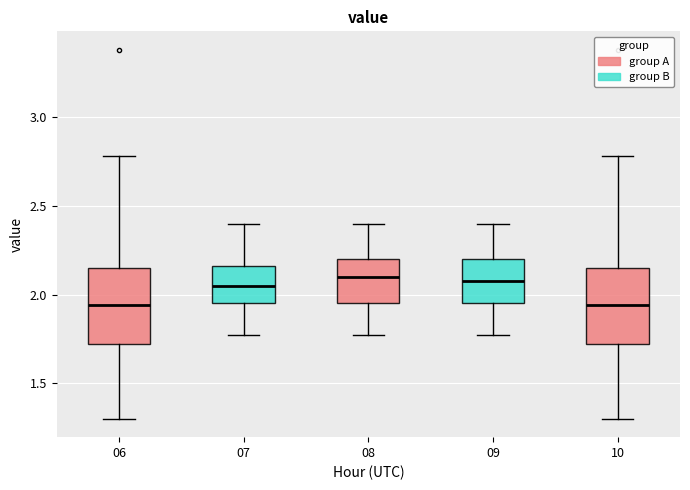

Where does the upper whisker of the box at x = 08 end on the y-axis? The values are not printed on the chart, so give them approximately, as read against the axis.

2.40